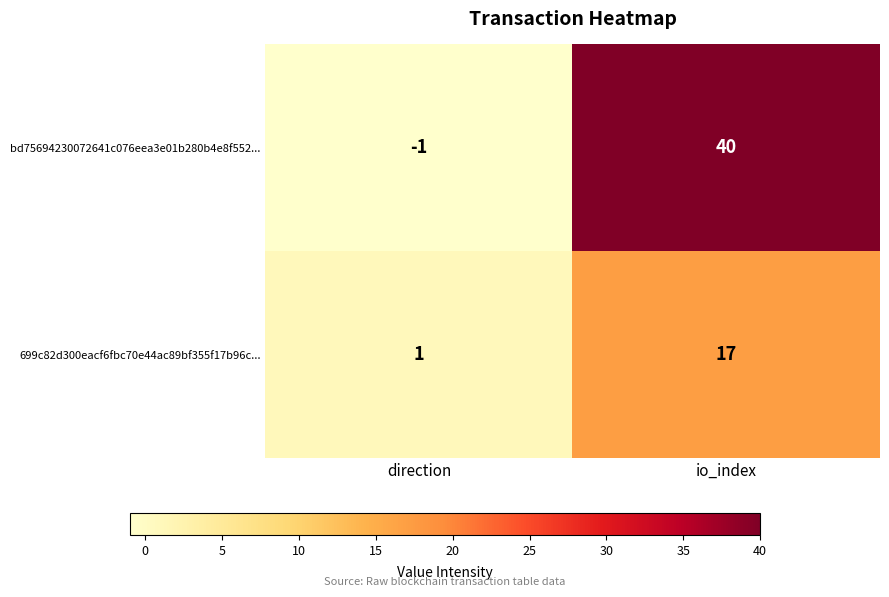

The 699c82d300eacf6fbc70e44ac89bf355f17b96c... series shows 1 at direction. True or false?

True